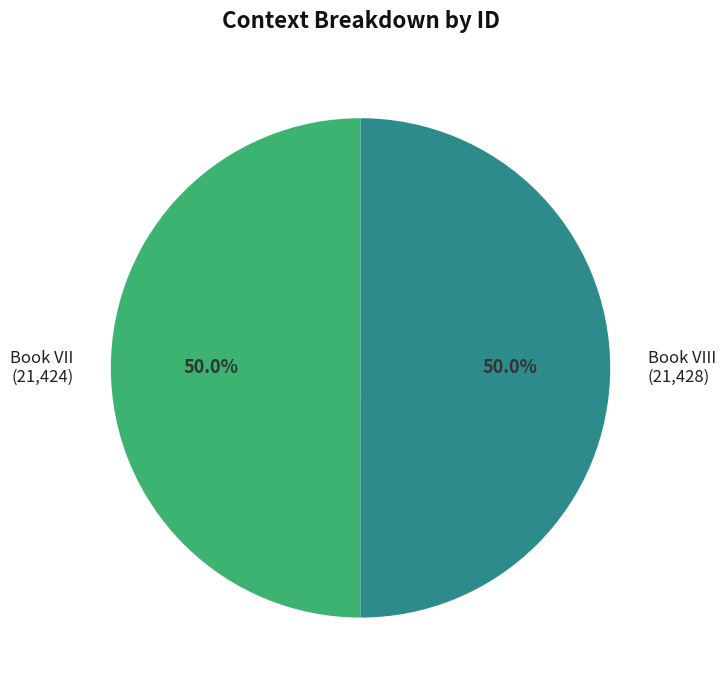

What is the ratio of the value at Book VIII (21,428) to the value at Book VII (21,424)?

1.0